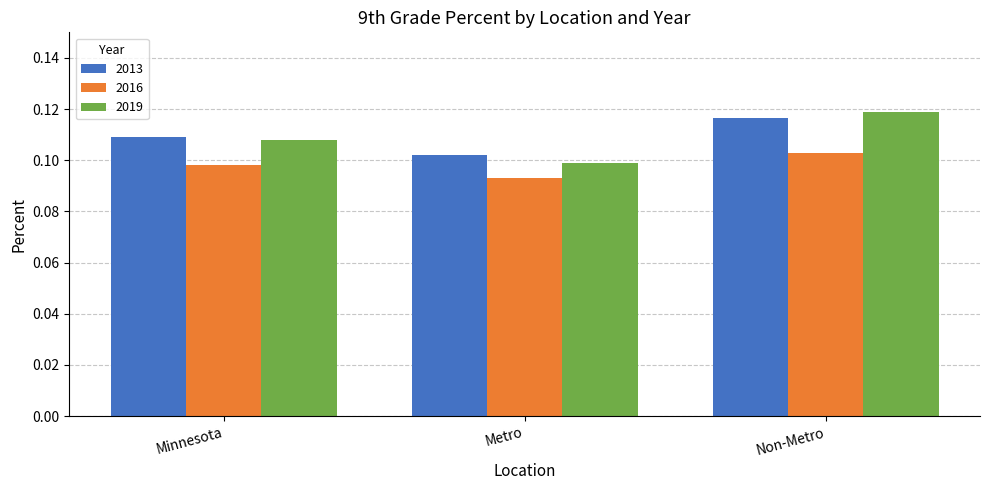

Which category has the lowest value in the 2016 series?

Metro